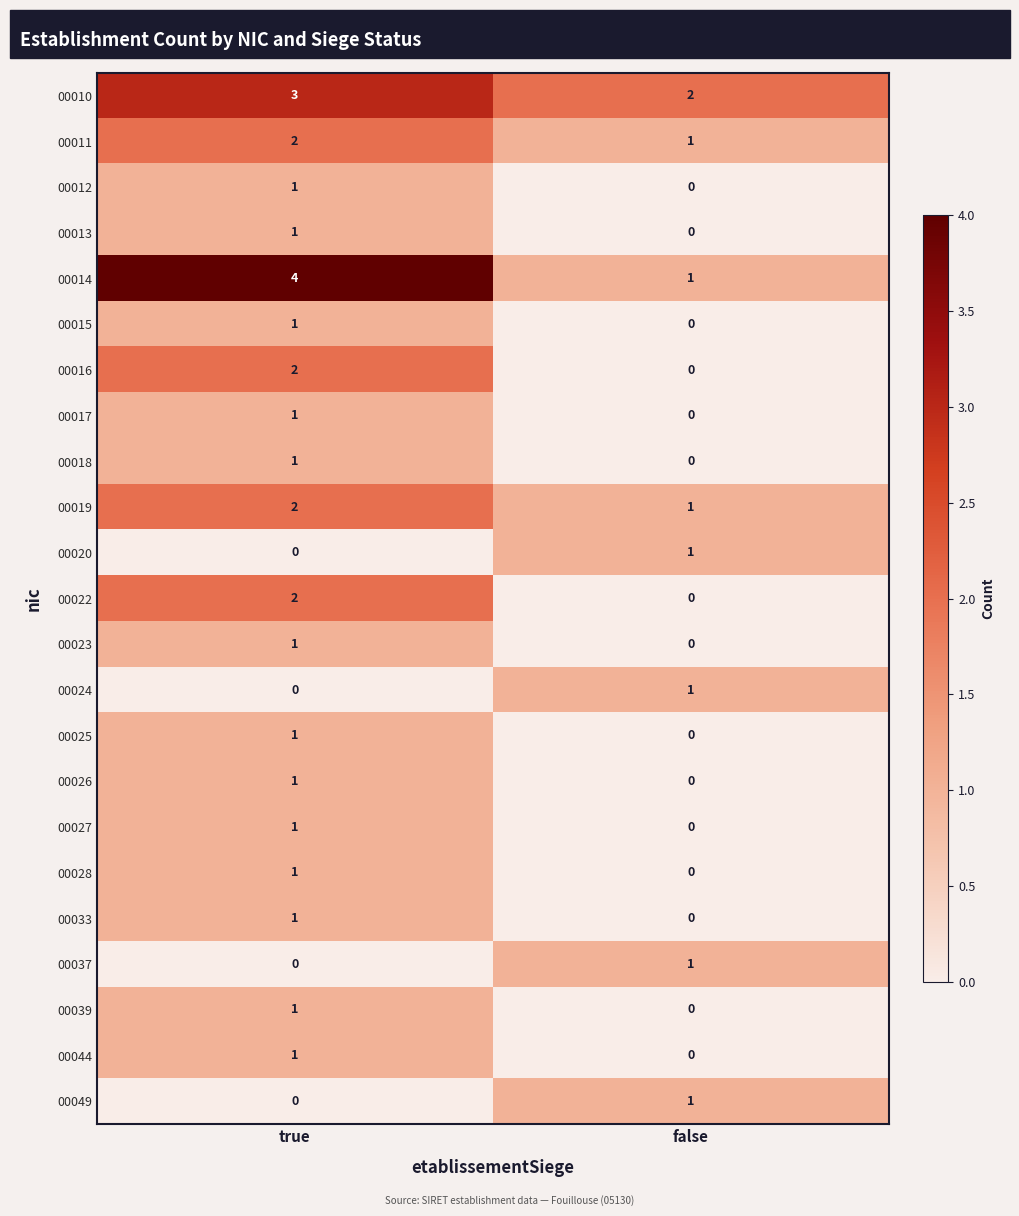

What is the difference between the highest and lowest values at false?

2